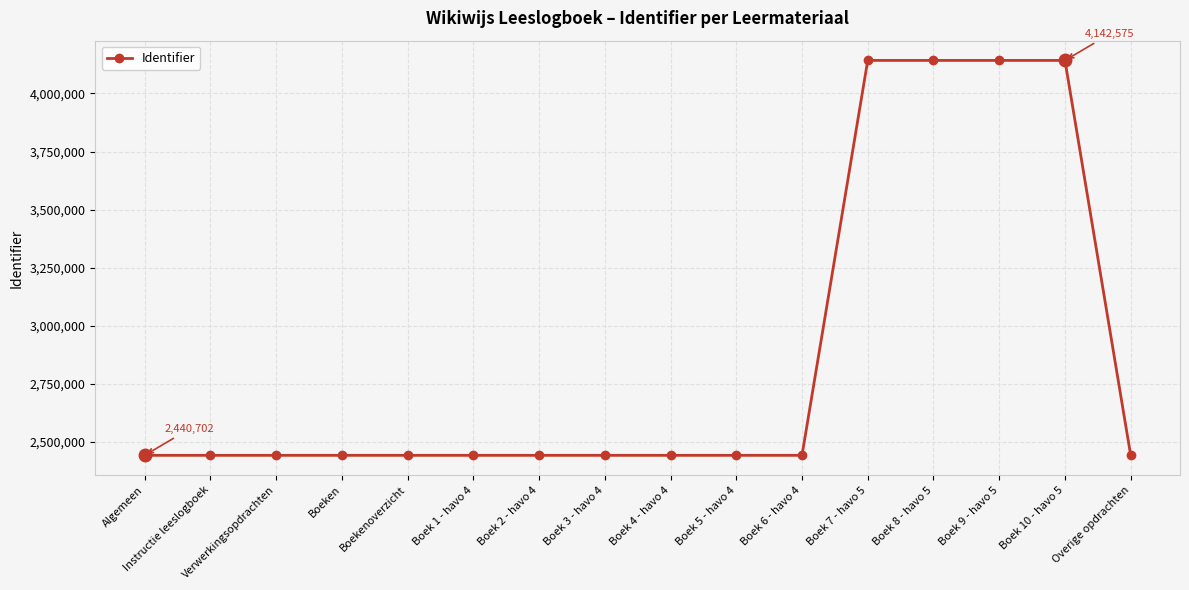

True or false: the data has more than 0 interior local peaks.

True